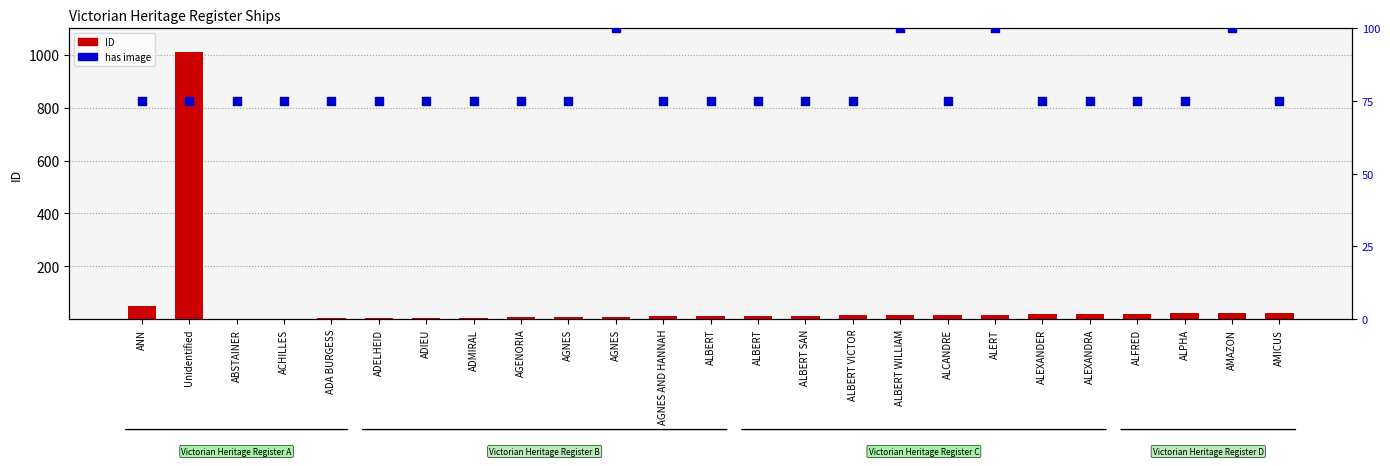

Which series reaches the minimum Y coordinate?

ID